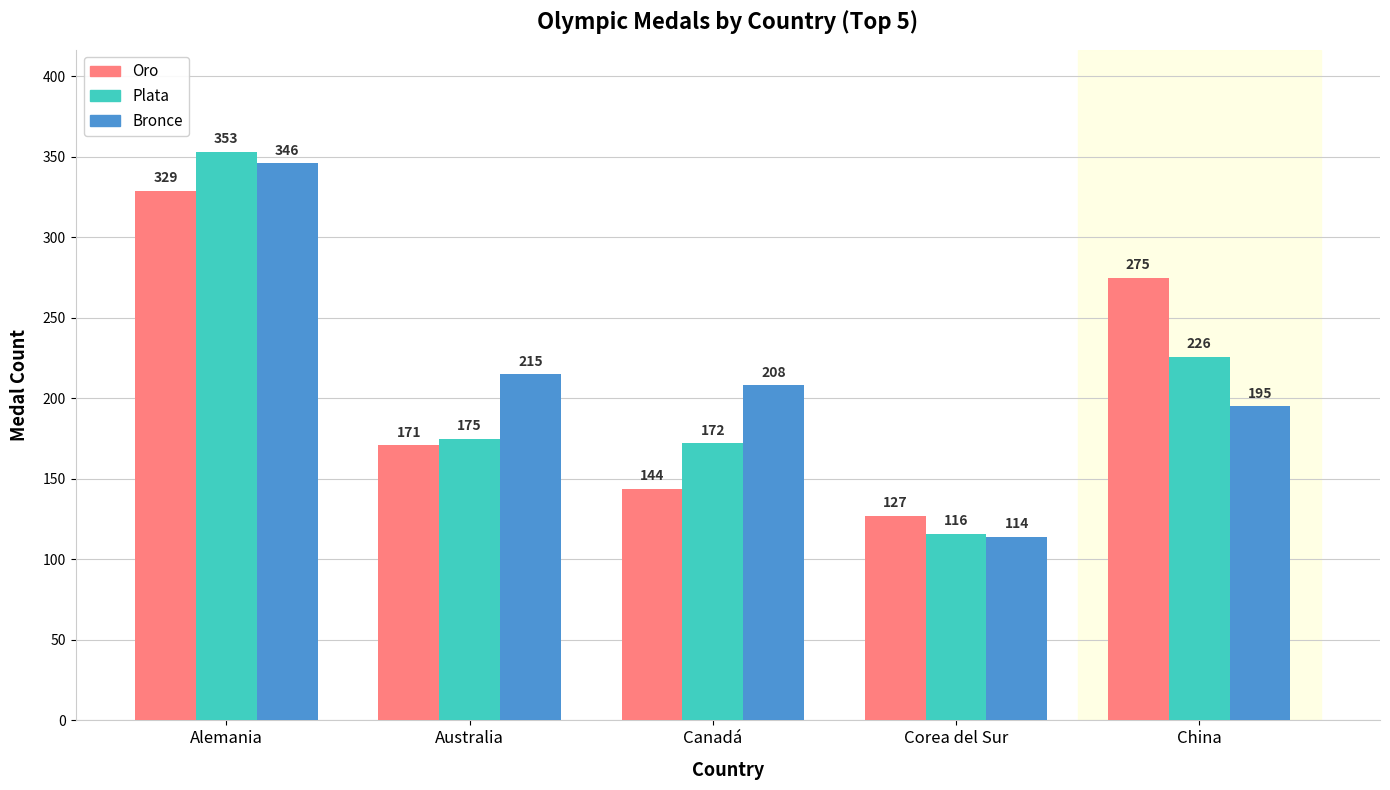

Are the bars horizontal?

No